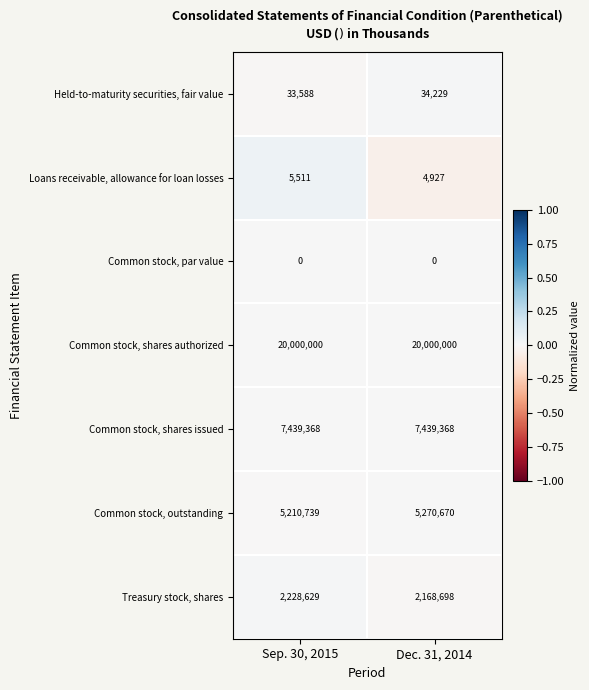

At which label is Held-to-maturity securities, fair value closest to 33908?

Sep. 30, 2015